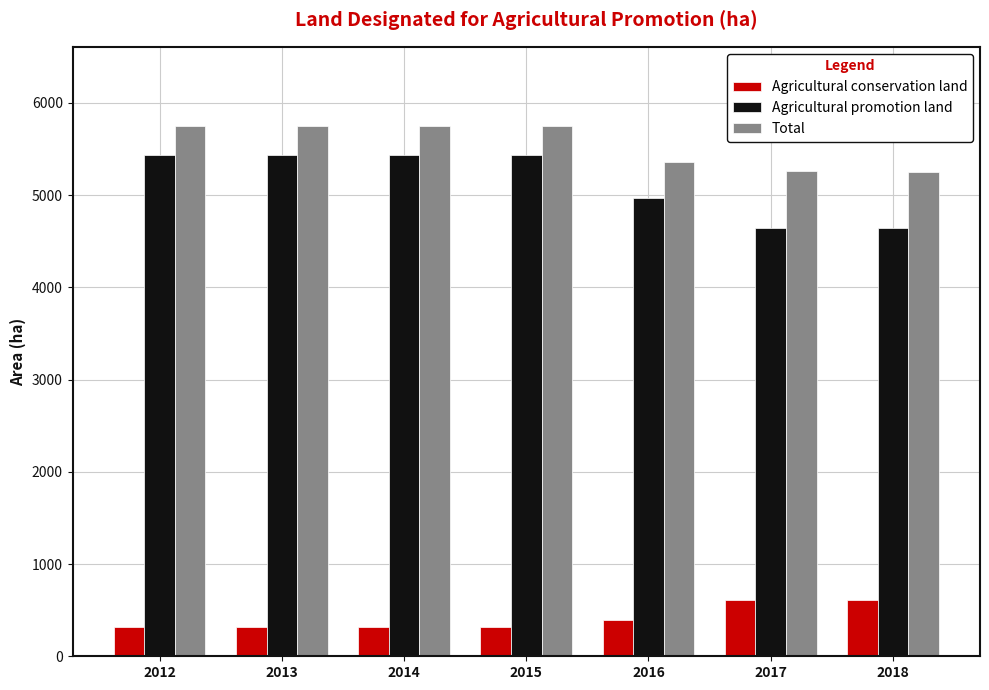

Is it true that Agricultural conservation land equals 666.1 at 2016?

False